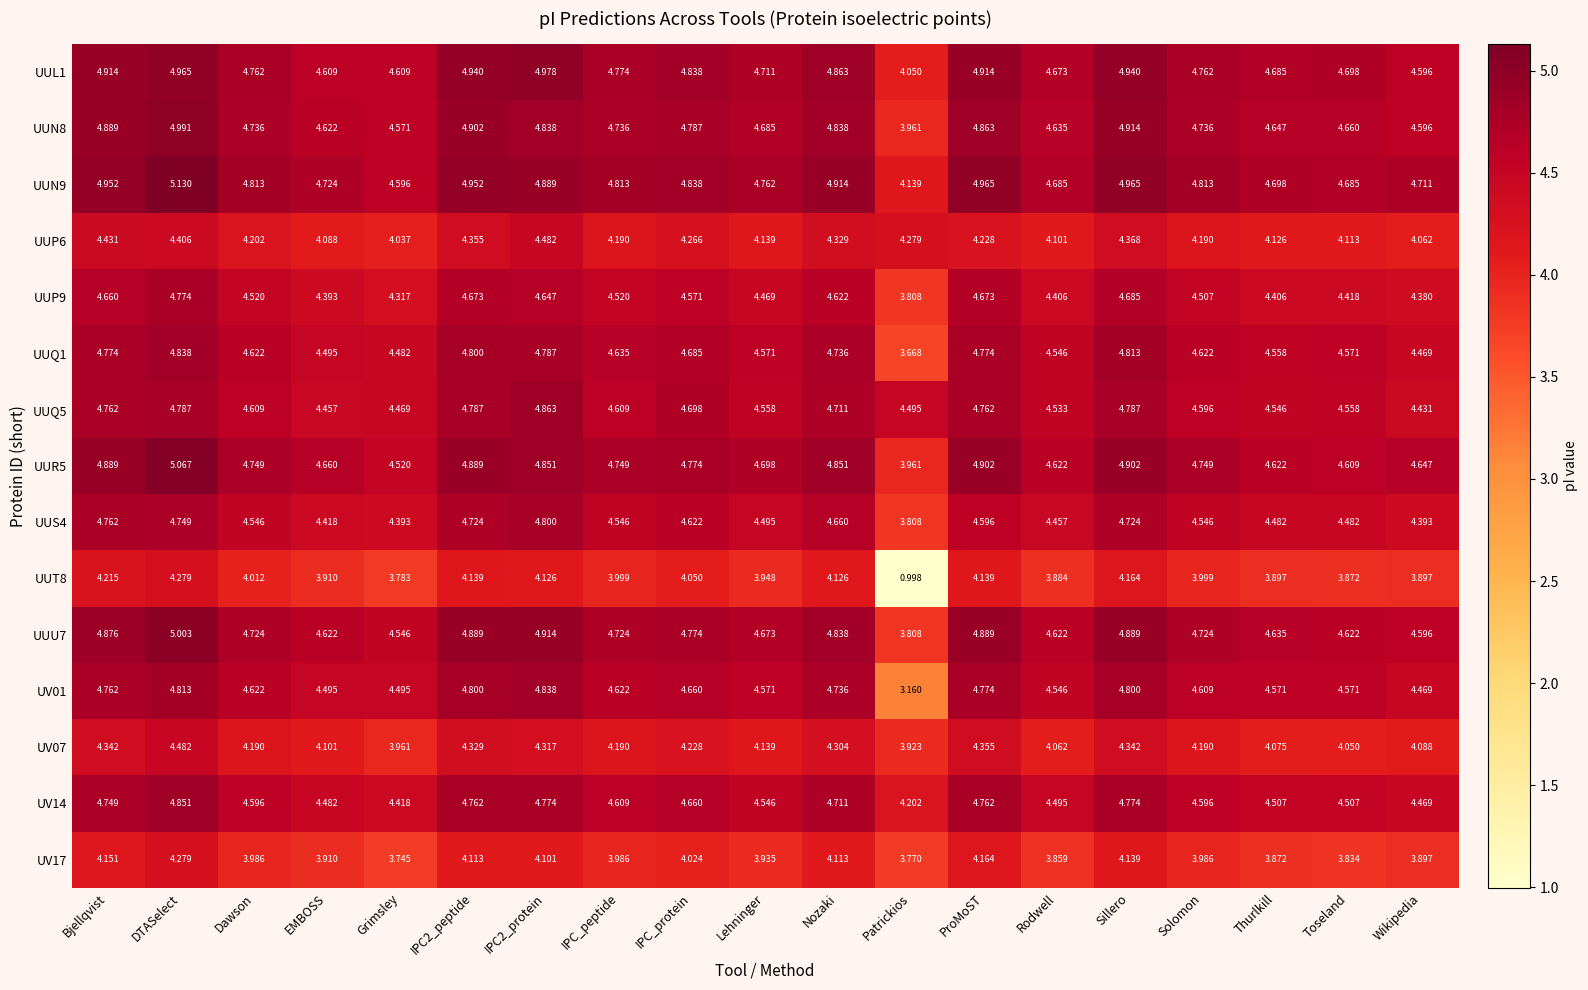

At which category is the sum across all series the highest?

DTASelect